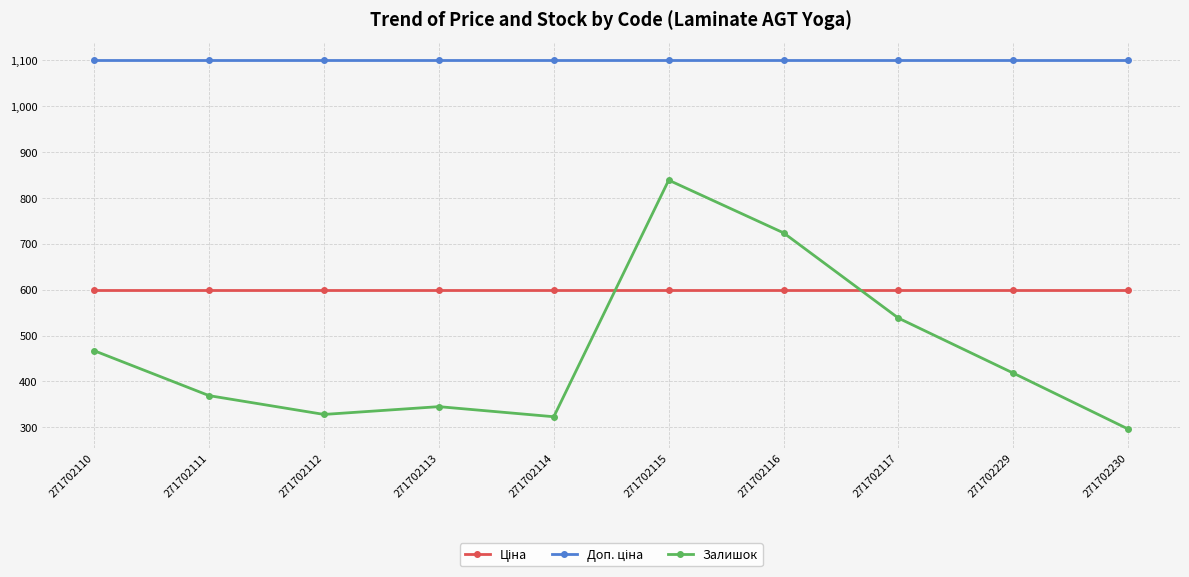

What is the value of the Залишок point at the 7th from the left?

724.0